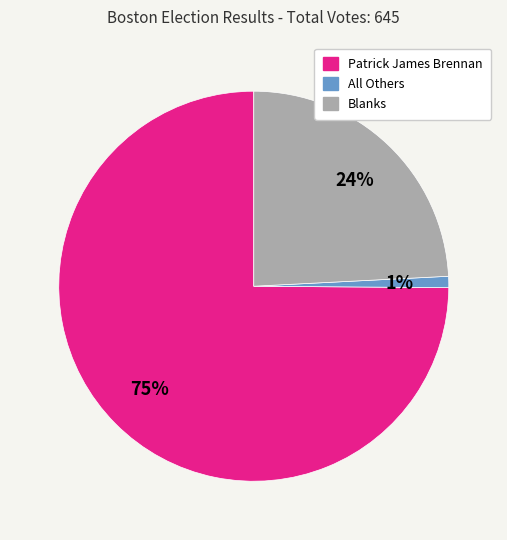

Which slice is the largest?

Patrick James Brennan